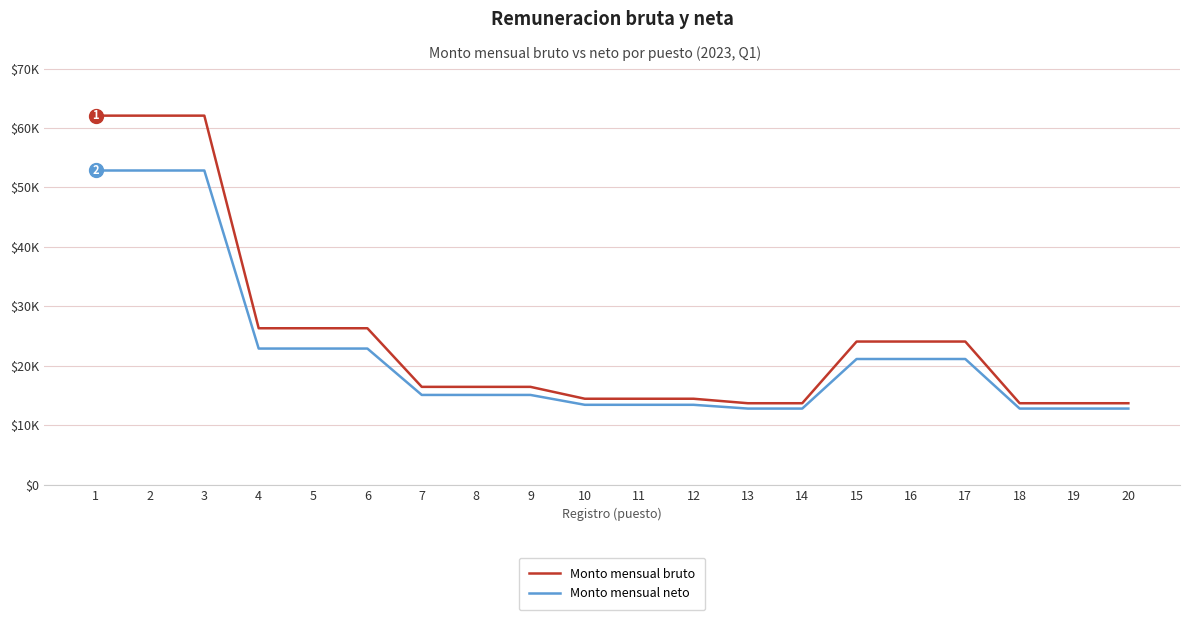

Is this an area chart (filled region under the line)?

No